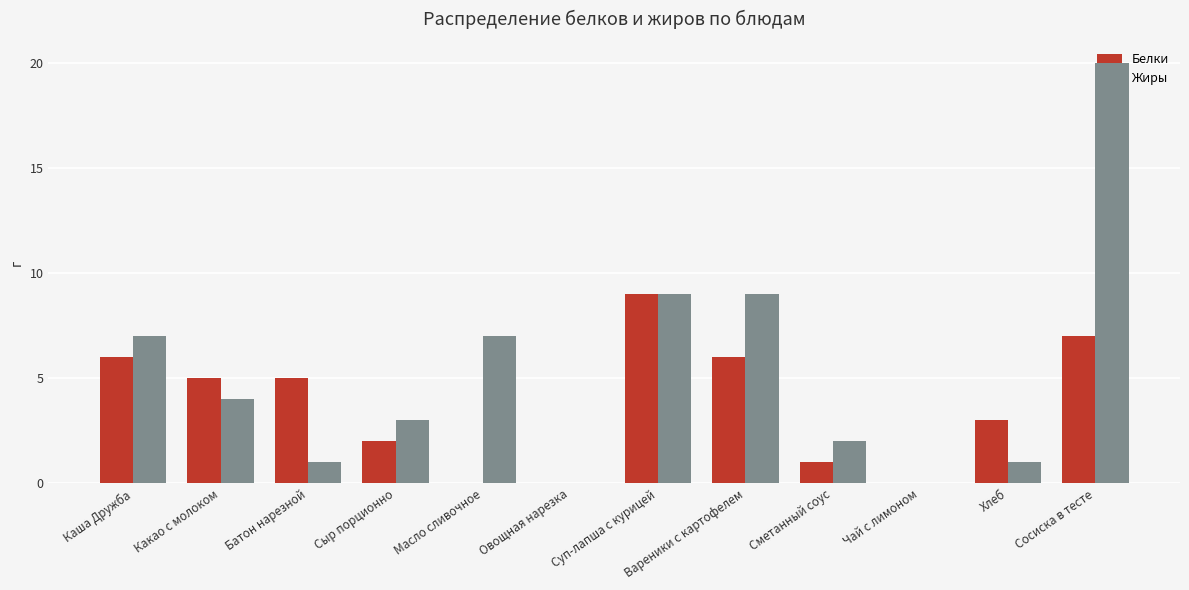

Which series changed the most between Каша Дружба and Суп-лапша с курицей?

Белки